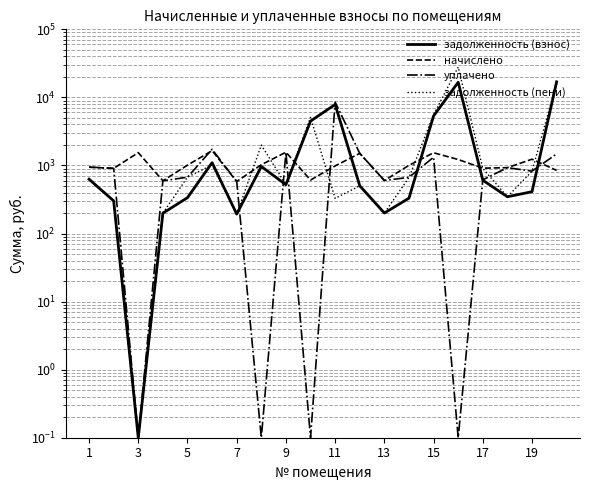

What is the value of the задолженность (пени) point at the 13th from the left?

199.7